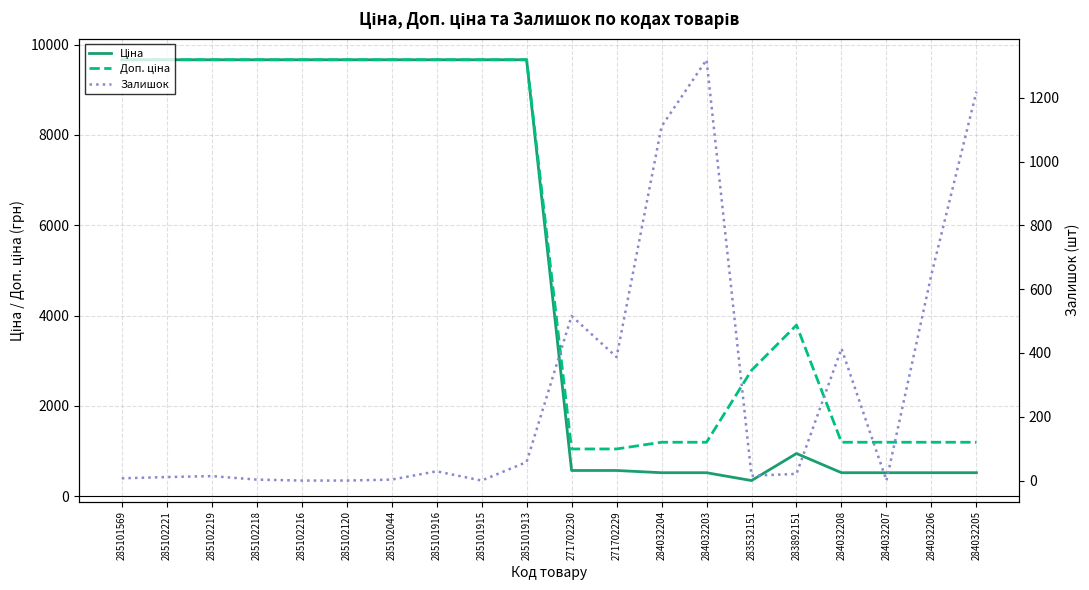

What is the value of the Ціна point at the 5th from the left?

9664.7